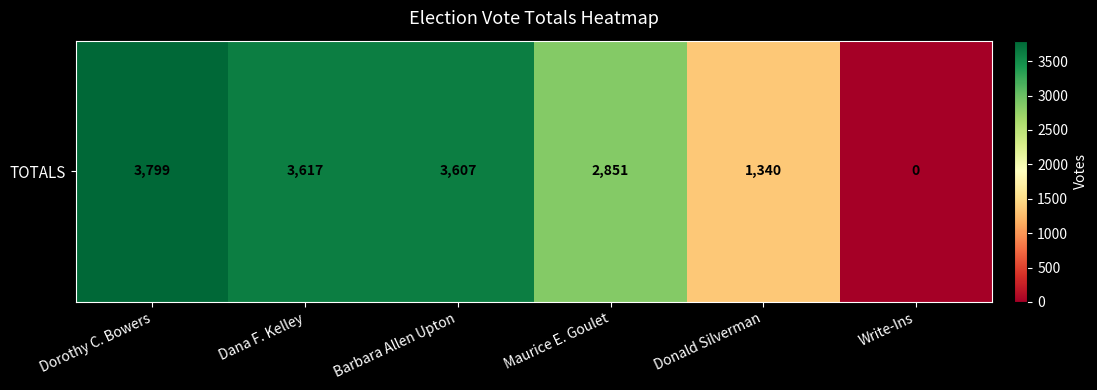

Which category has the highest value across all series?

Dorothy C. Bowers